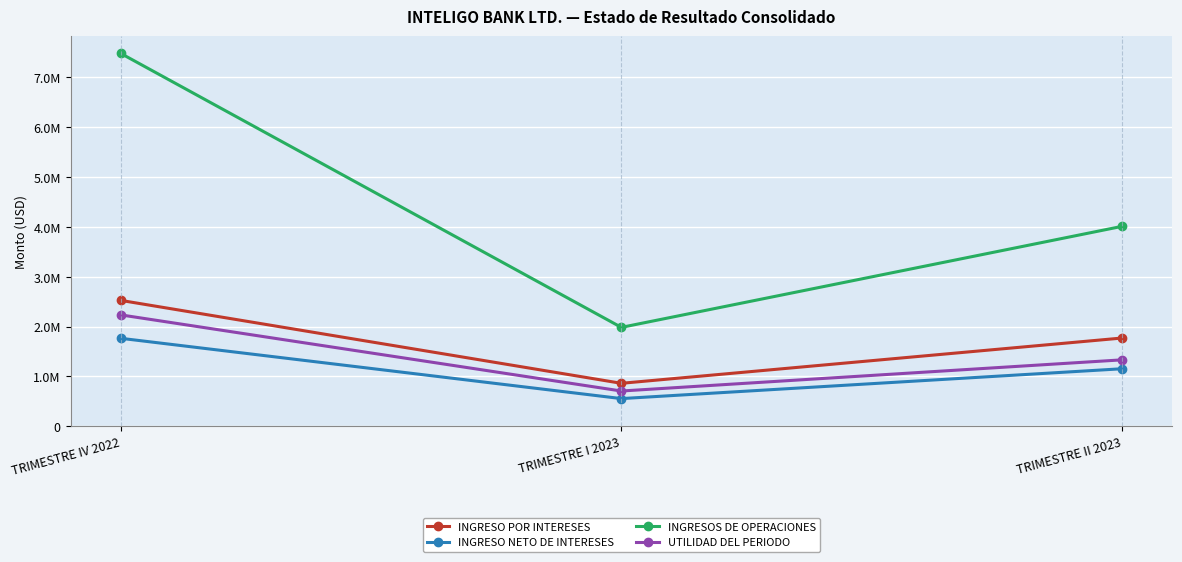

Does the chart have visible grid lines?

Yes